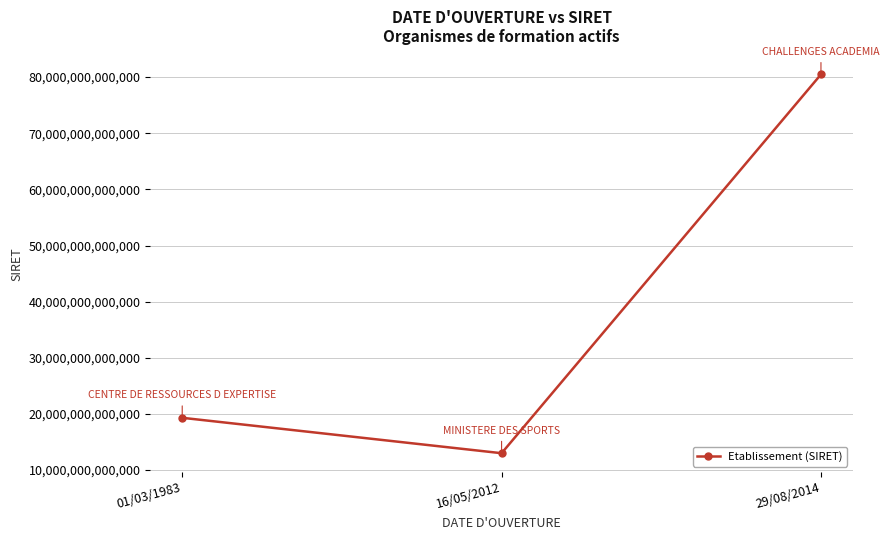

List the labels in order of value, largest first.

29/08/2014, 01/03/1983, 16/05/2012